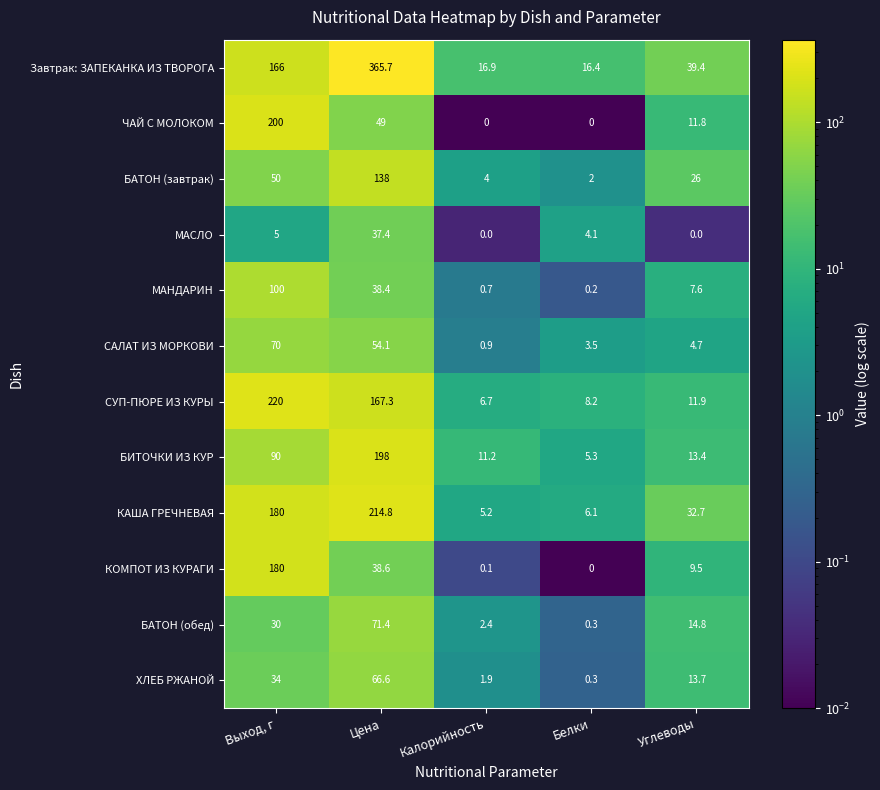

Count the number of data series in this chart.

12